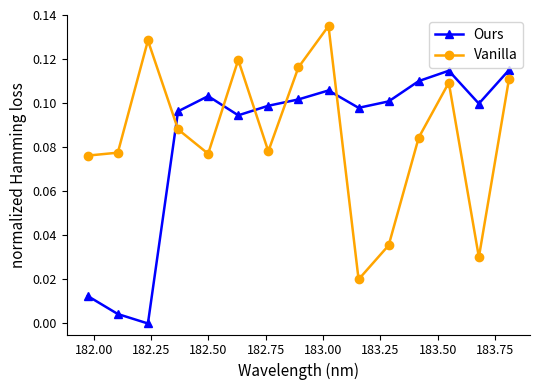

True or false: Ours has more than 1 interior local peaks.

True